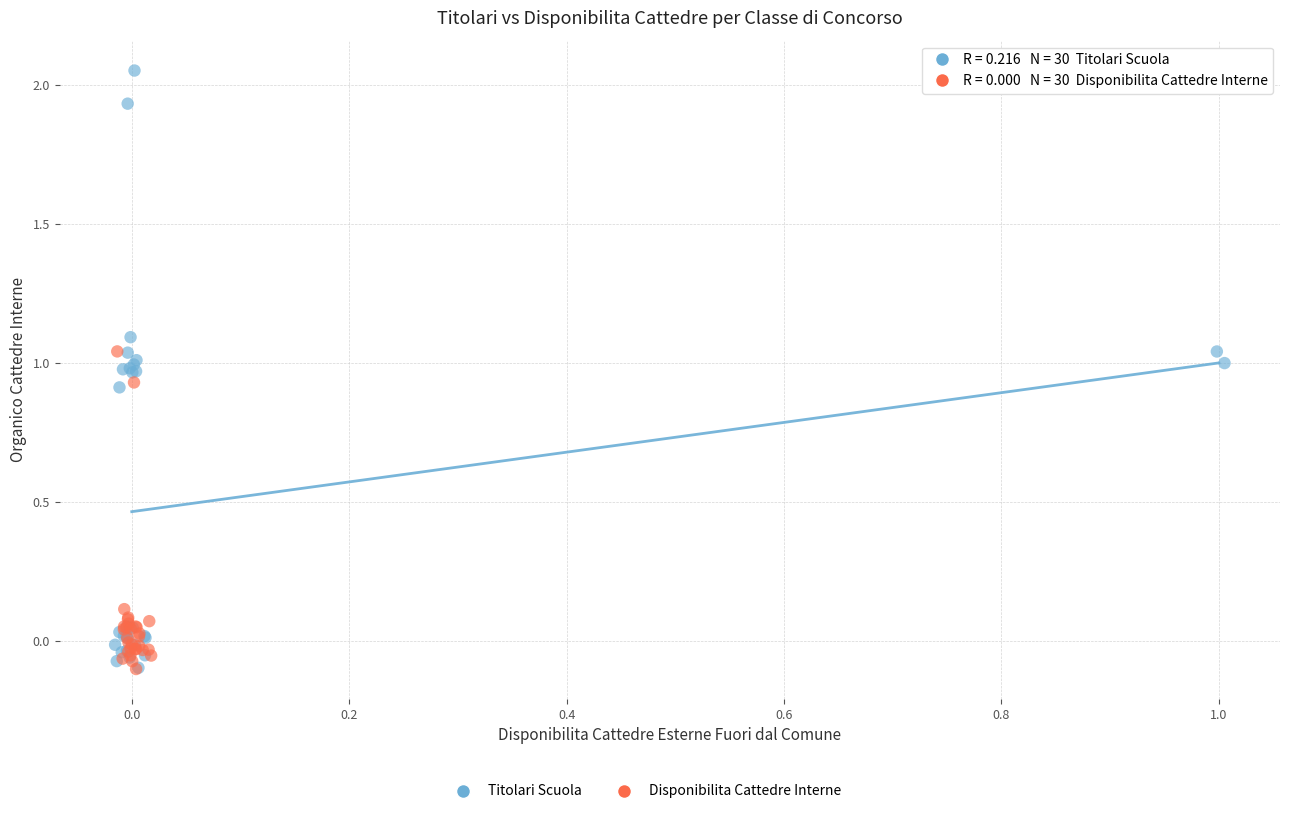

Which series has the widest spread of Y values?

Titolari Scuola